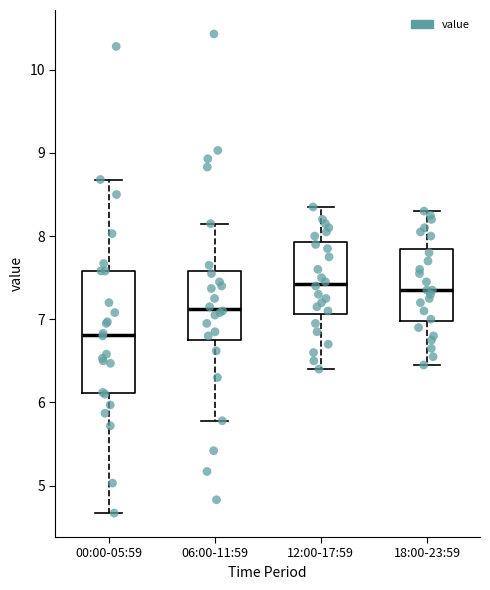

Which box's median line is the lowest?

00:00-05:59